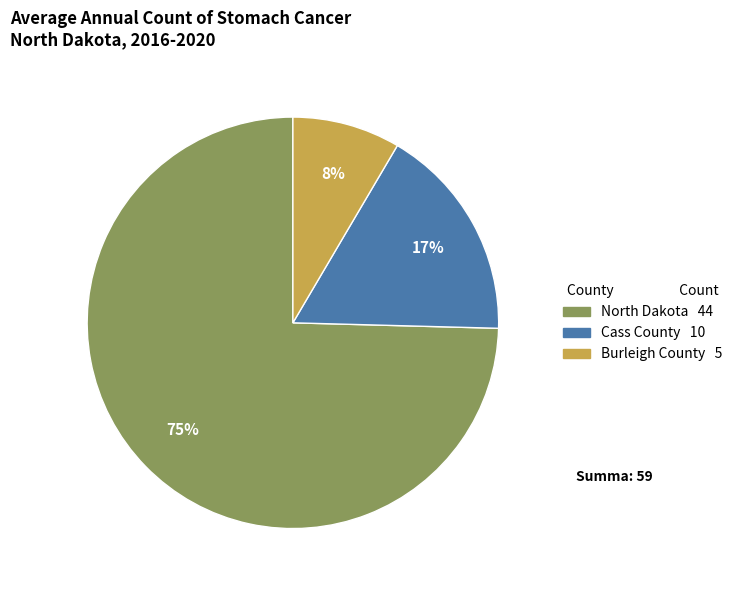

Is there any slice that represents more than half of the pie?

Yes